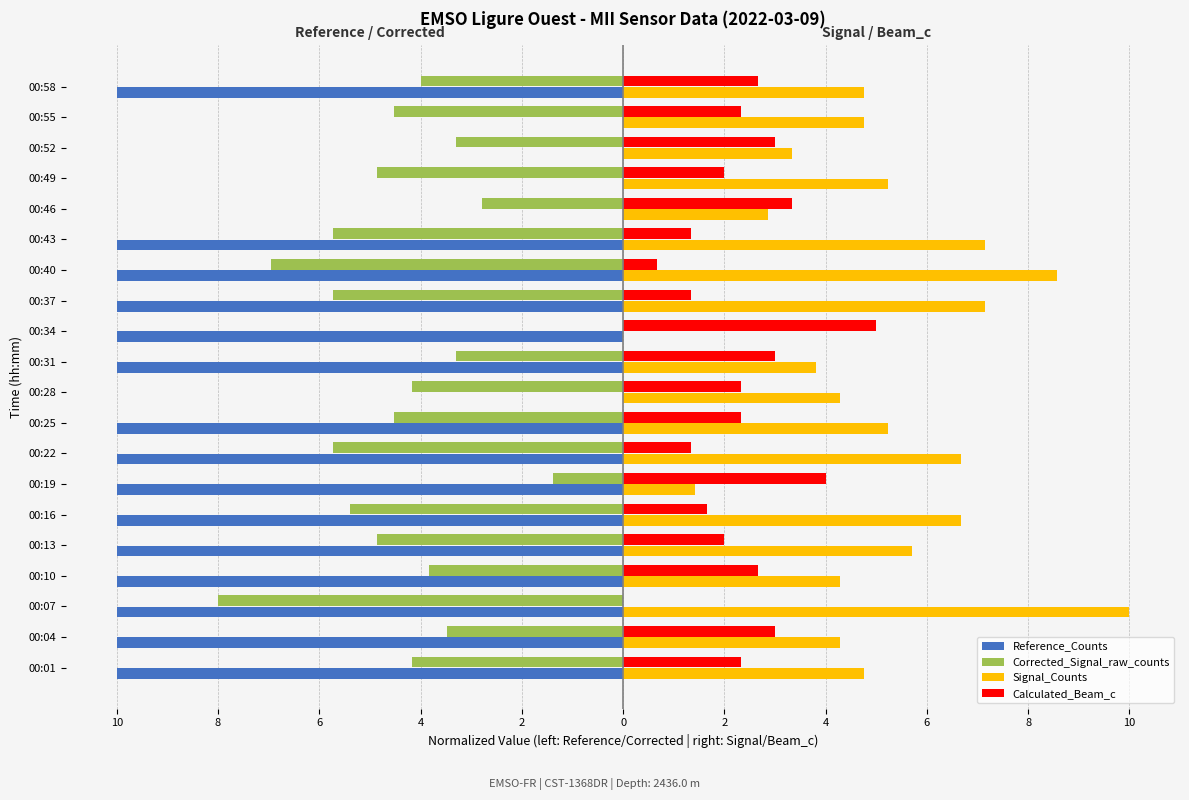

What are all the series names shown in the legend?

Reference_Counts, Corrected_Signal_raw_counts, Signal_Counts, Calculated_Beam_c